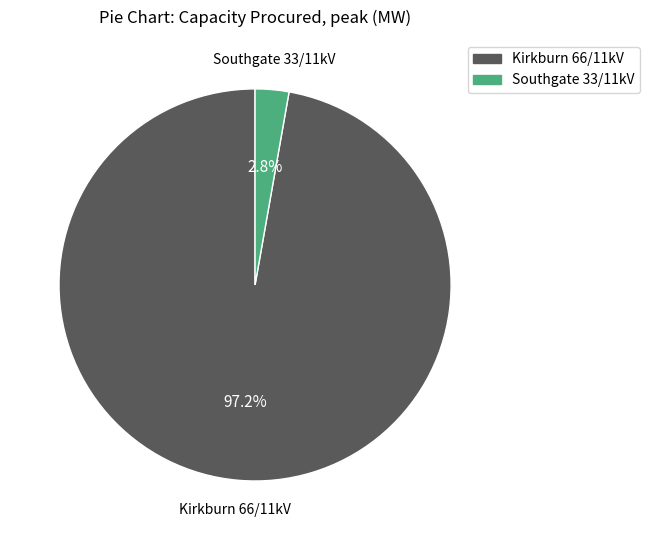

The Kirkburn 66/11kV slice represents 84% of the pie. True or false?

False